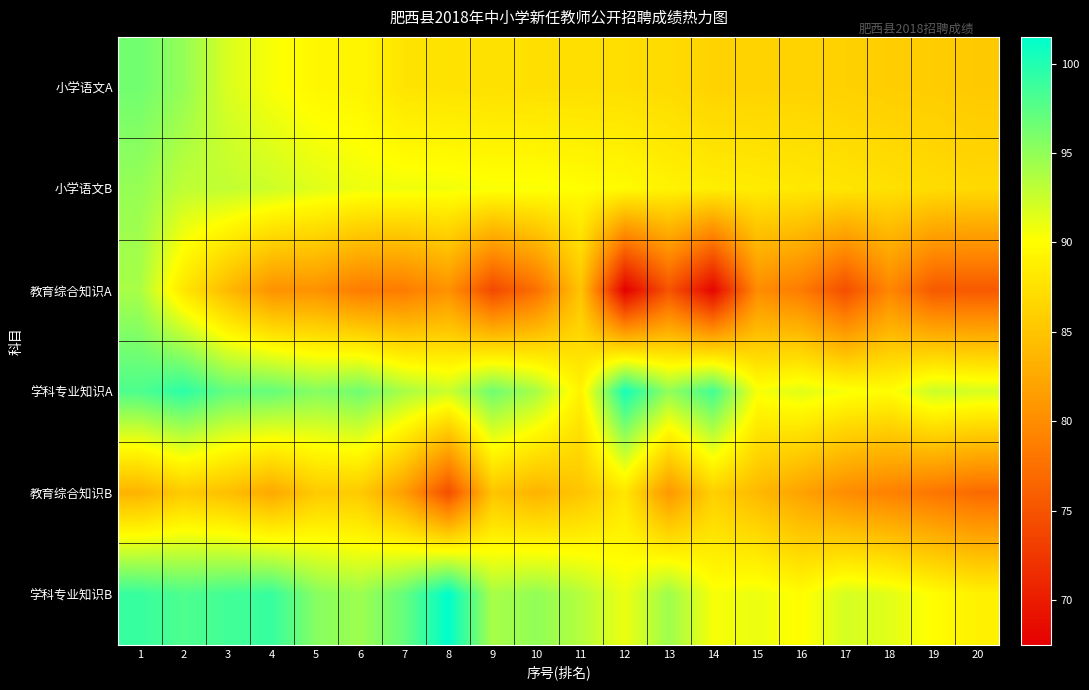

What is the difference between the highest and lowest values at 6?

18.0